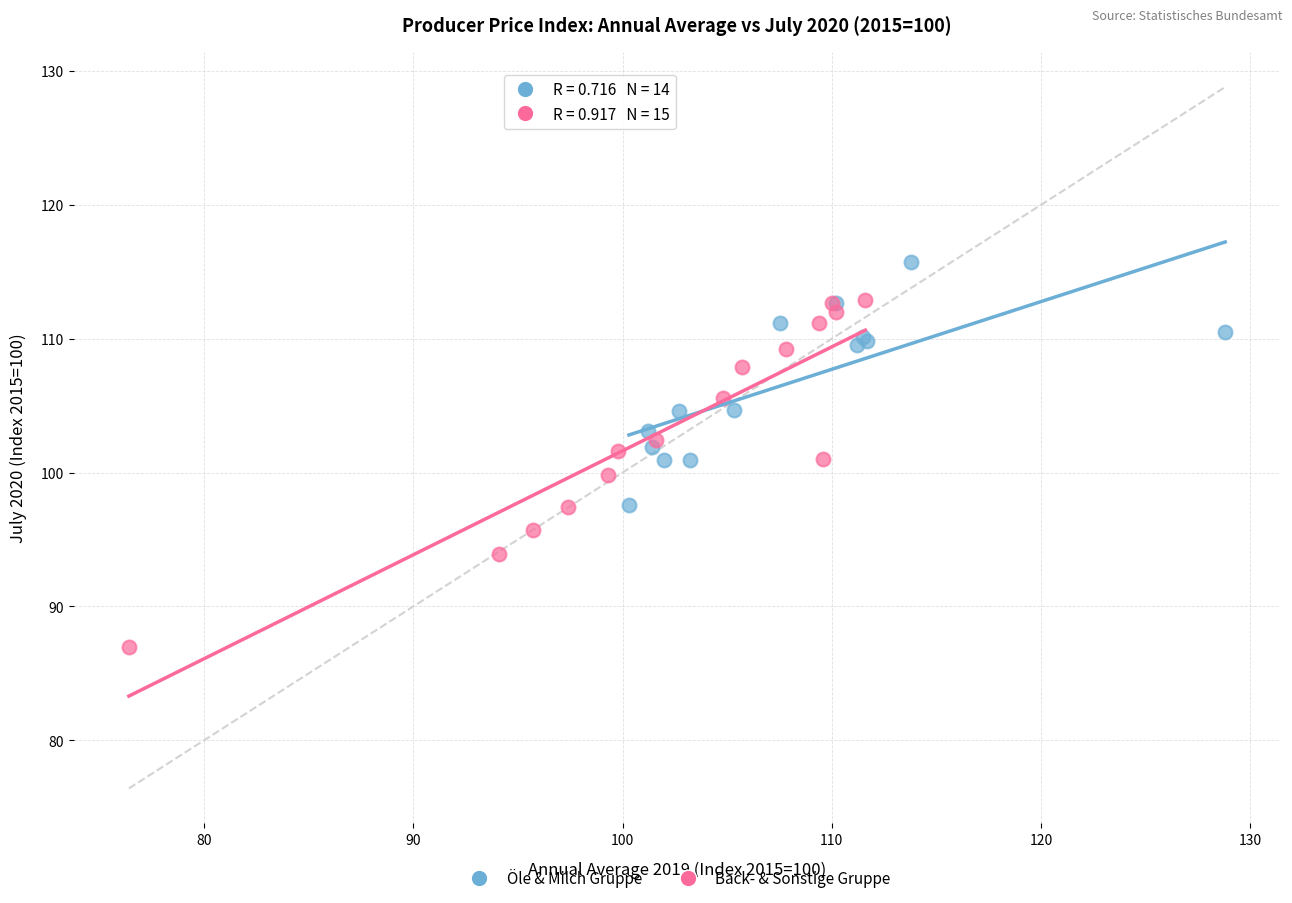

Which series reaches the minimum Y coordinate?

Back- & Sonstige Gruppe